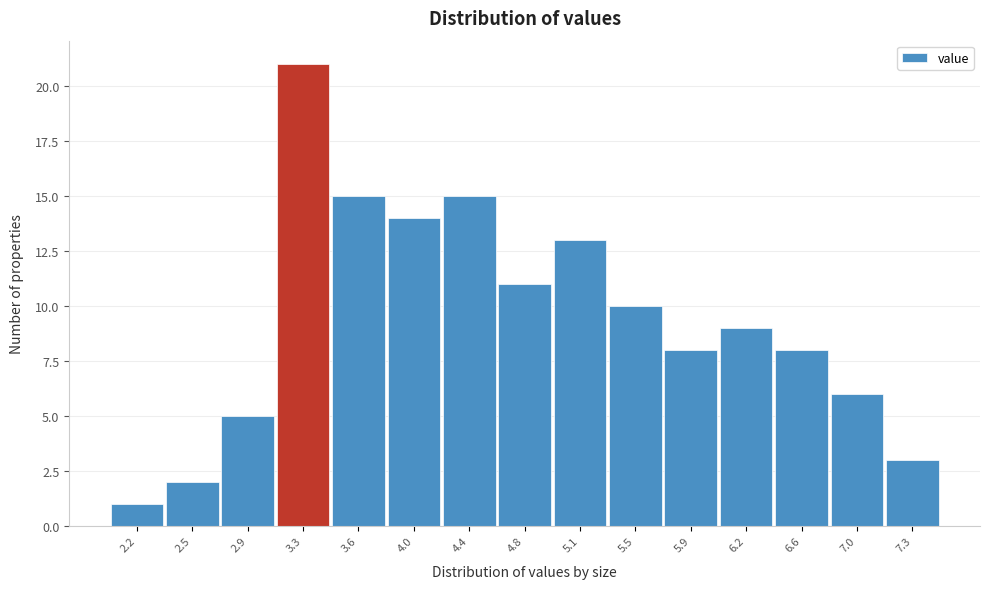

Reading left to right, what are all the values shown in this chart?

2.2=1	2.5=2	2.9=5	3.3=21	3.6=15	4.0=14	4.4=15	4.8=11	5.1=13	5.5=10	5.9=8	6.2=9	6.6=8	7.0=6	7.3=3